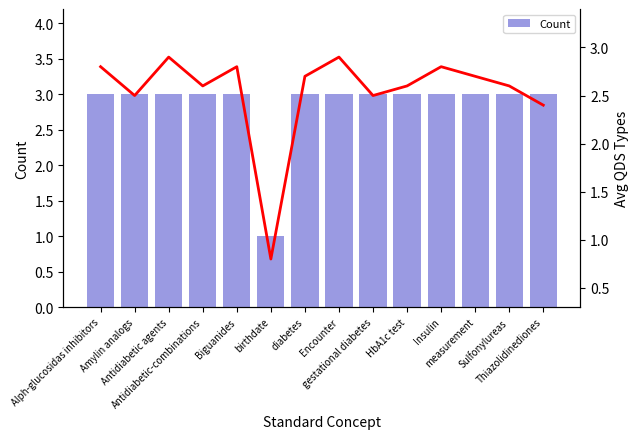

List the series in order of their peak value, highest first.

Count, Trend